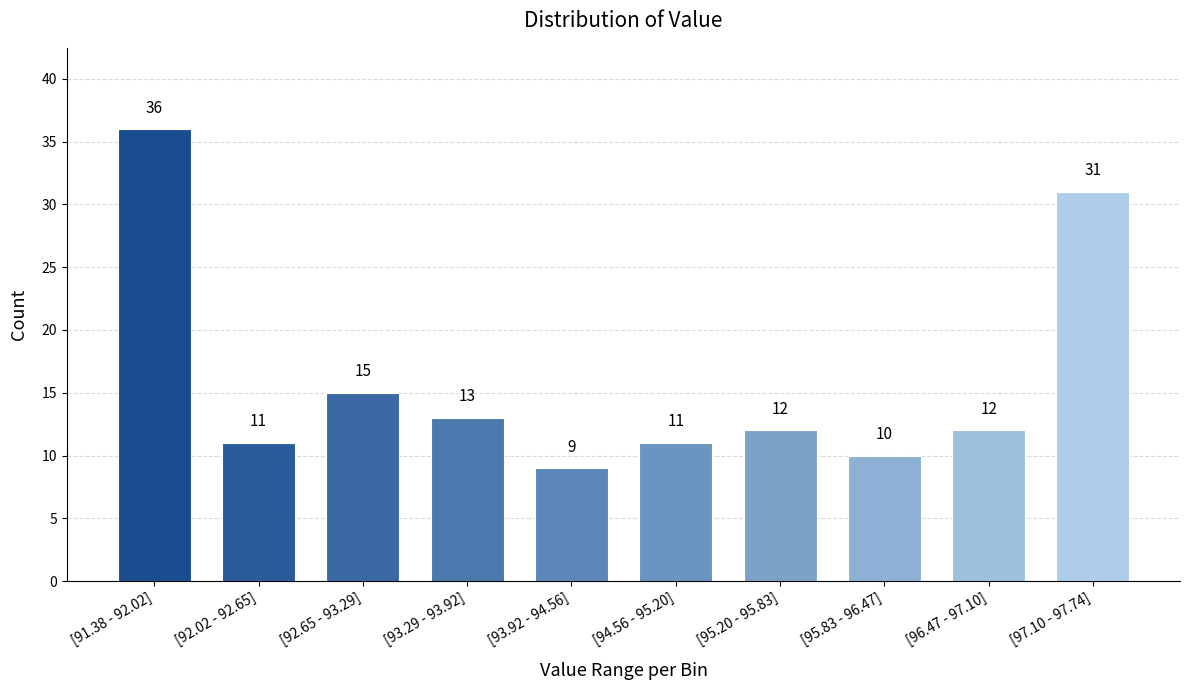

Reading left to right, what are all the values shown in this chart?

36	11	15	13	9	11	12	10	12	31